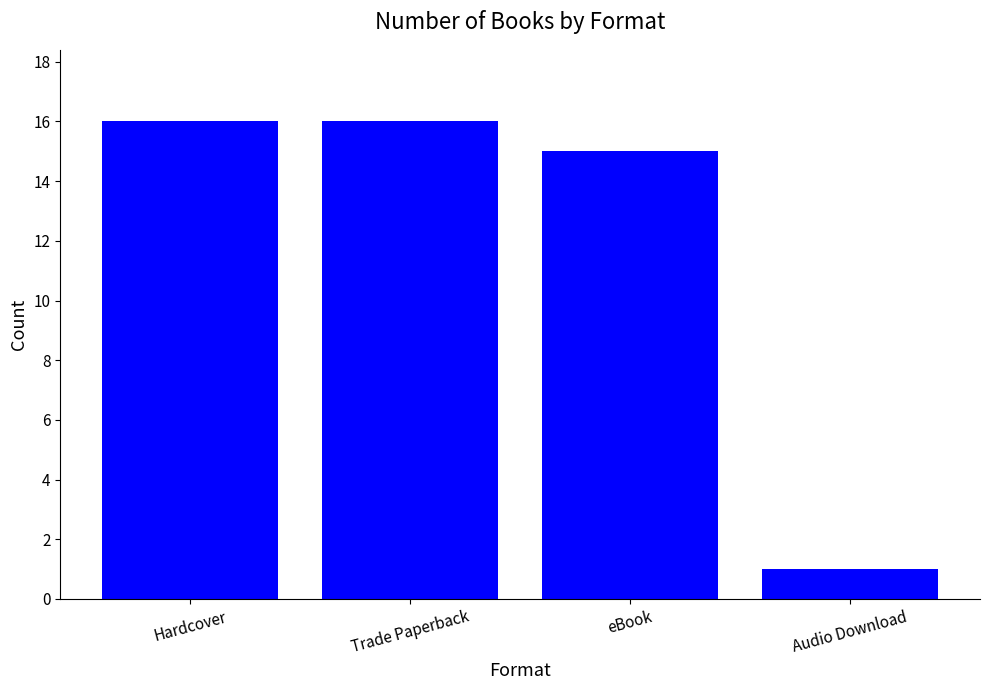

What is the change in value from eBook to Audio Download?

-14